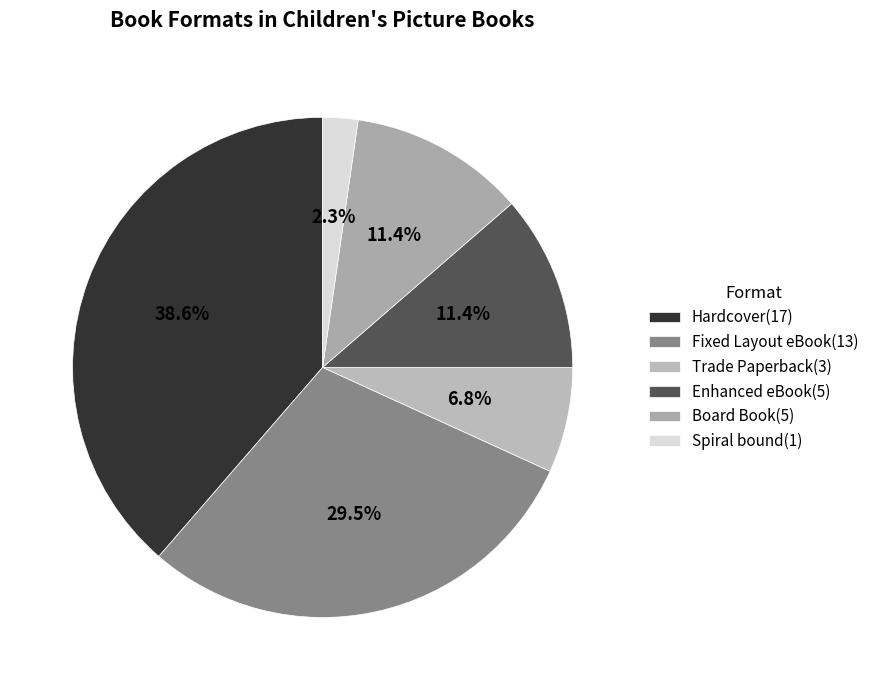

Which category has the biggest portion of the pie?

Hardcover